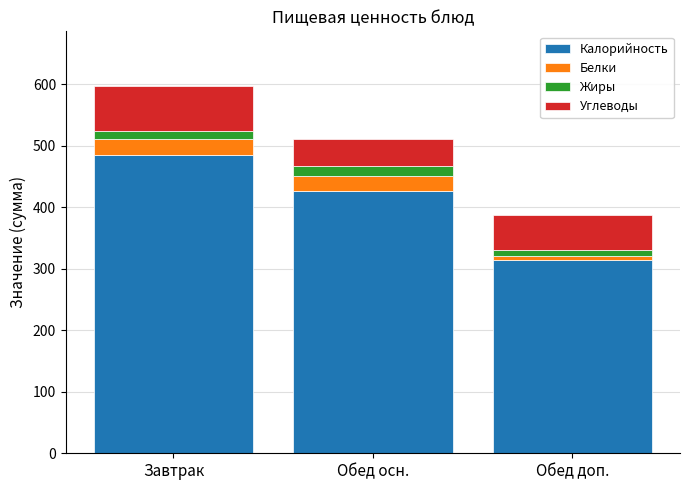

At which category is the sum across all series the highest?

Завтрак